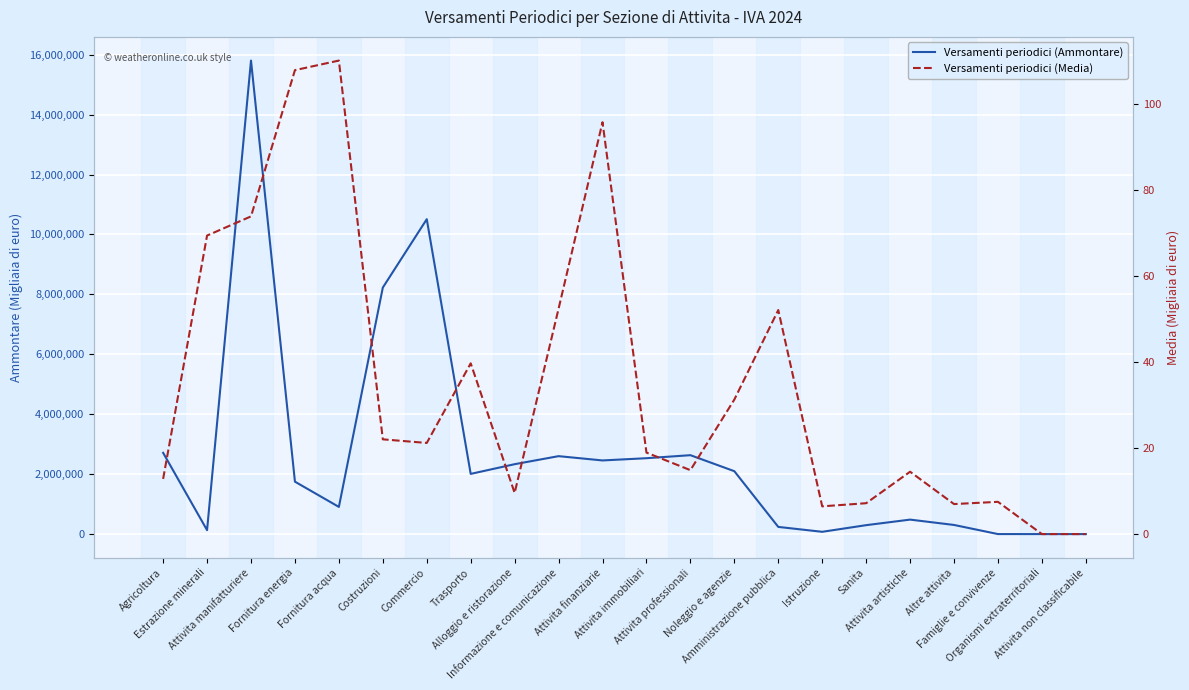

List the series in order of their overall mean, highest first.

Versamenti periodici (Ammontare), Versamenti periodici (Media)